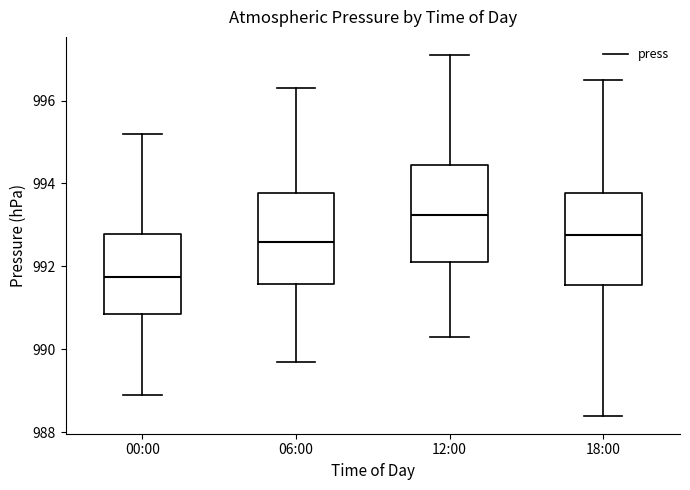

Reading left to right, transcribe this box plot: for each box, give where its median line is, the range the box spans, and where its two whiskers end, as read against the y-axis. The values are not printed on the chart, so give them approximately, as read against the axis.

00:00: median 991.8, box 990.8 to 992.8, whiskers 989.0 to 995.2
06:00: median 992.6, box 991.6 to 993.8, whiskers 989.8 to 996.4
12:00: median 993.2, box 992.2 to 994.4, whiskers 990.4 to 997.2
18:00: median 992.8, box 991.6 to 993.8, whiskers 988.4 to 996.6